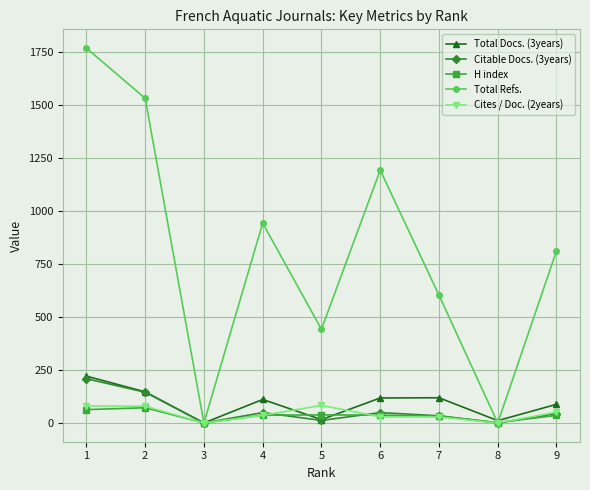

Is this an area chart (filled region under the line)?

No